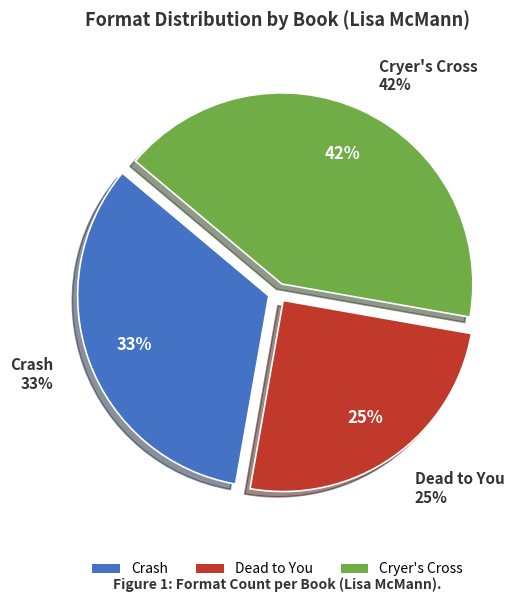

Is there a majority slice in this chart?

No